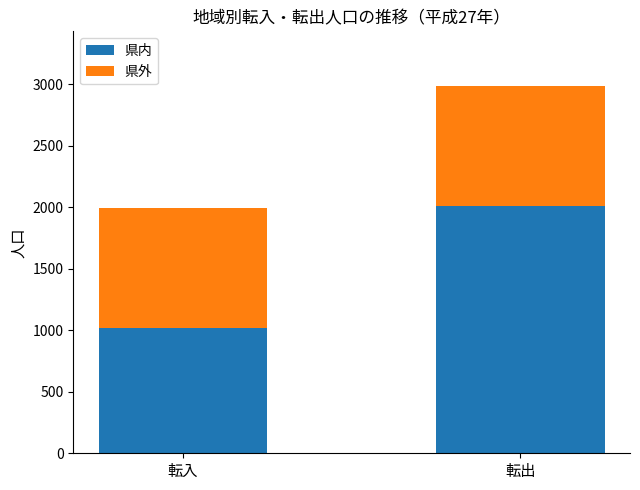

Does the chart contain any negative values?

No